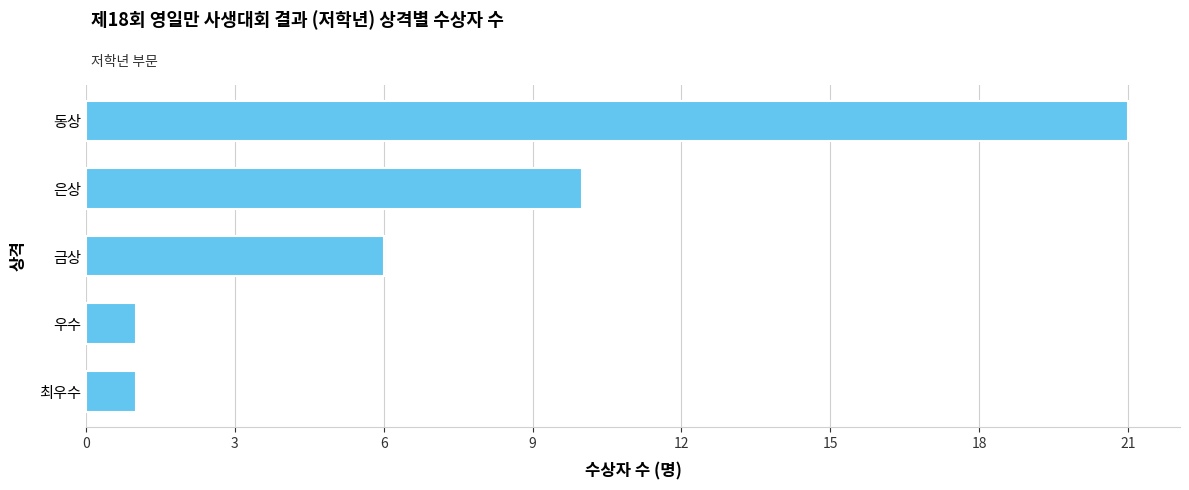

What value does the data have at 은상?

10